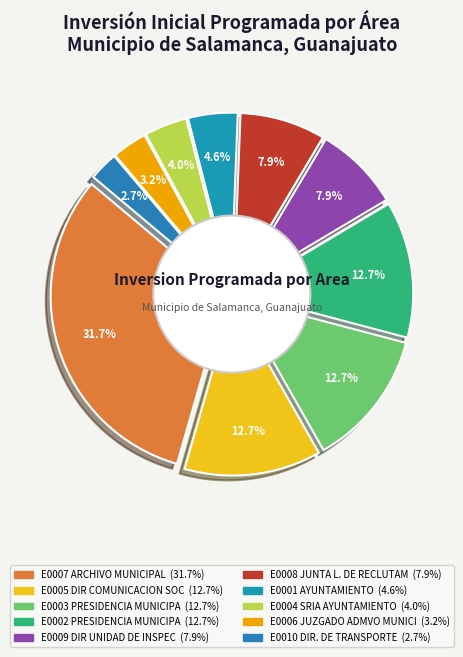

Does any single category account for the majority?

No